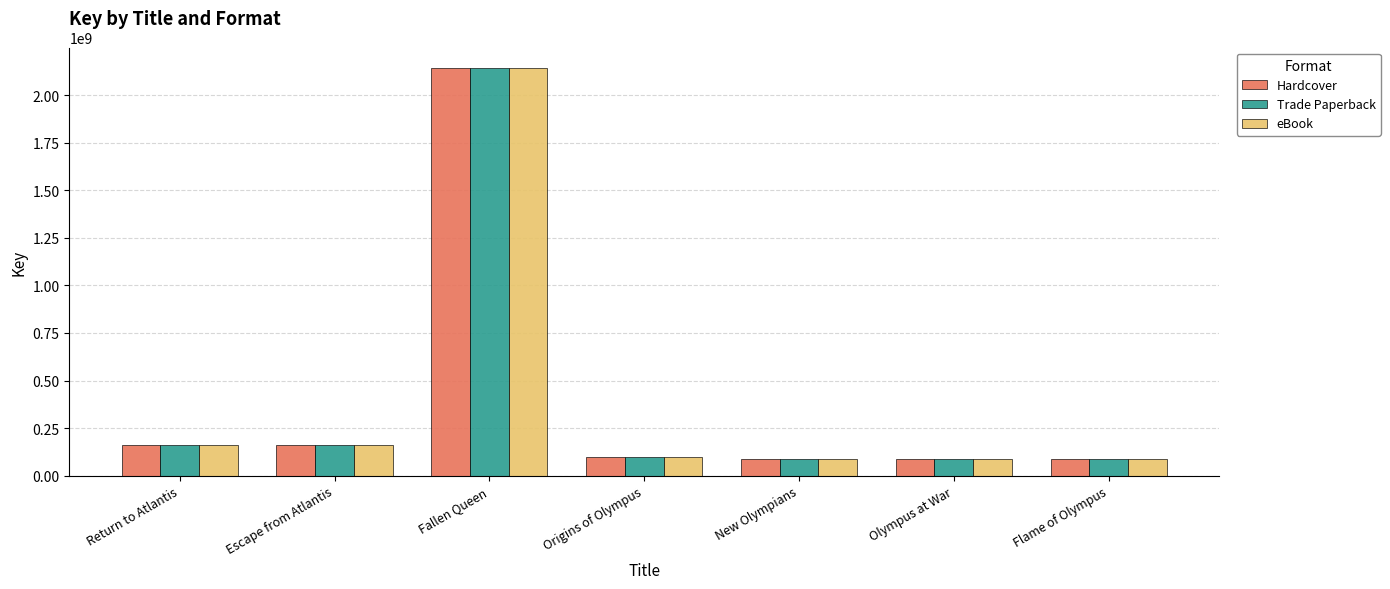

What is the sum of the Hardcover values at Origins of Olympus and Flame of Olympus?

186228807